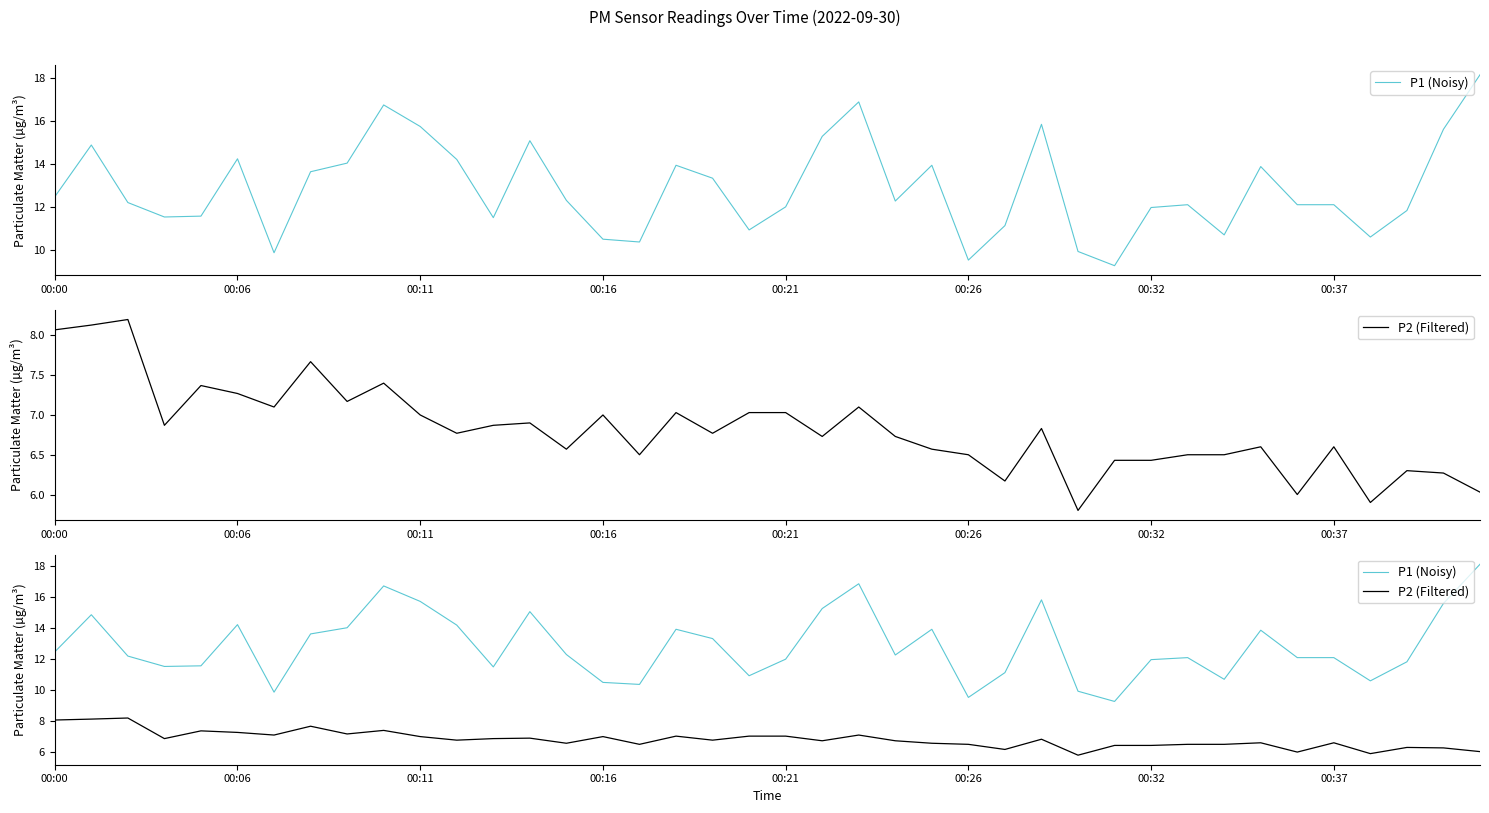

Where does the P1 (Noisy) series first go above 12?

00:00